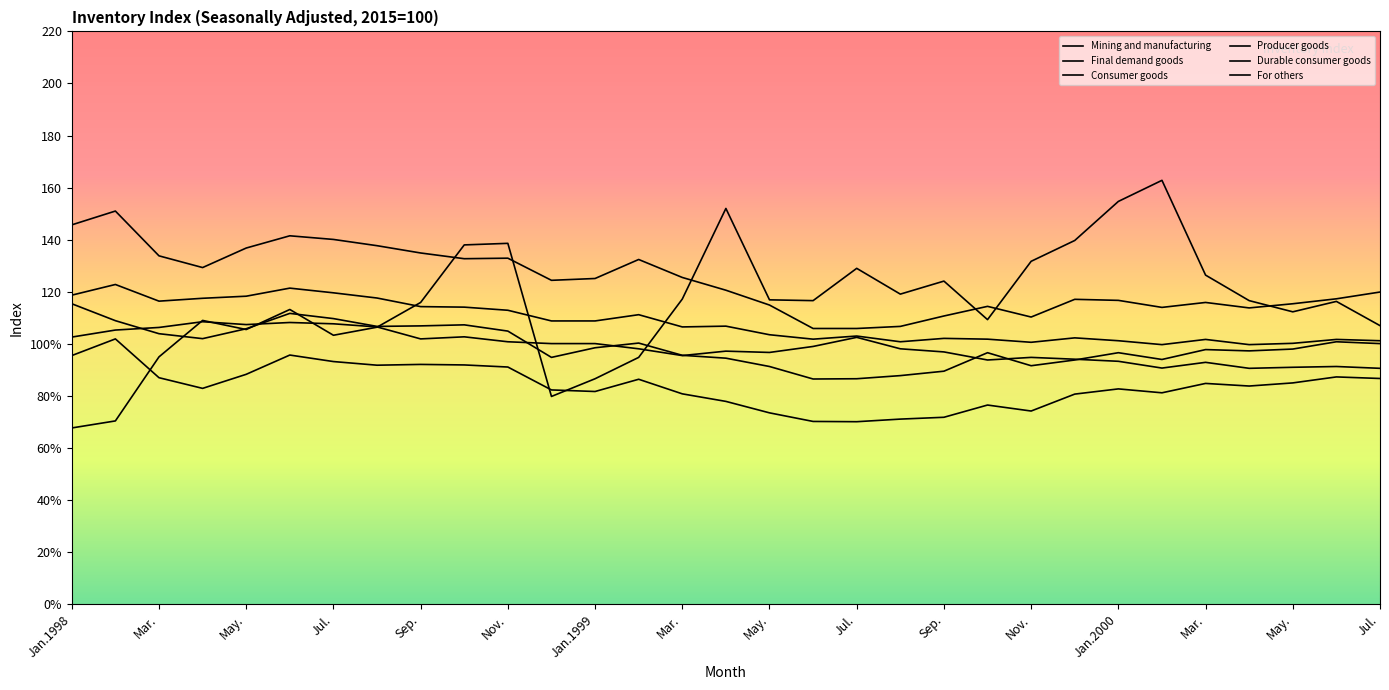

True or false: Mining and manufacturing and Durable consumer goods intersect in this chart.

False